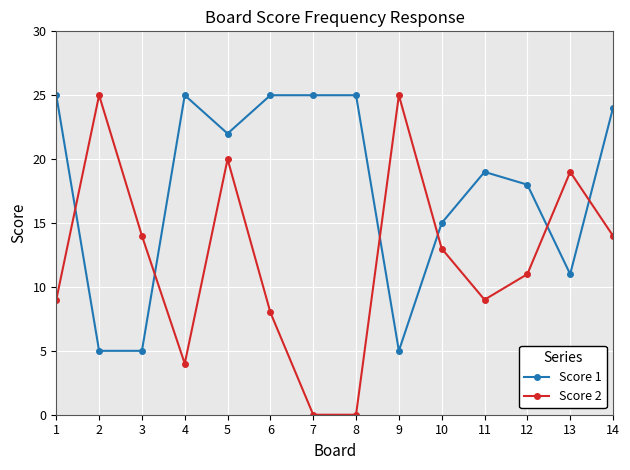

At which category does Score 2 reach its first local peak?

2